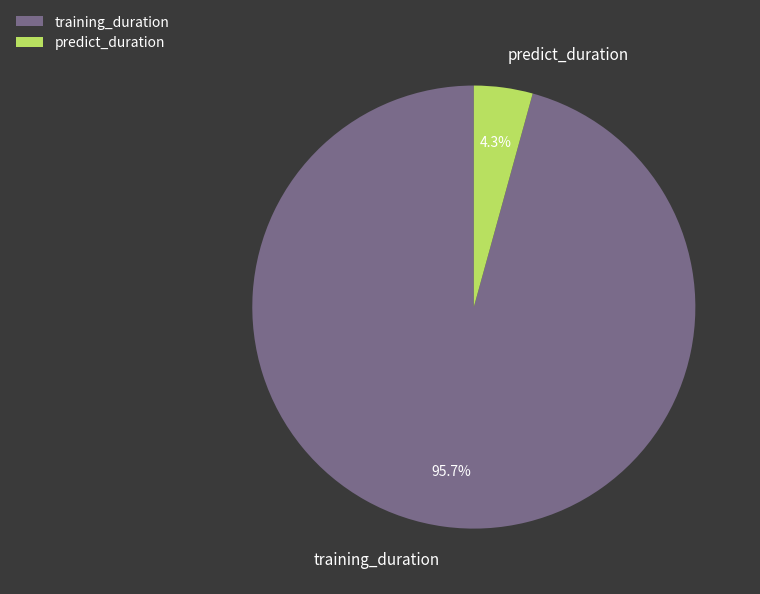

Which has a higher value, predict_duration or training_duration?

training_duration